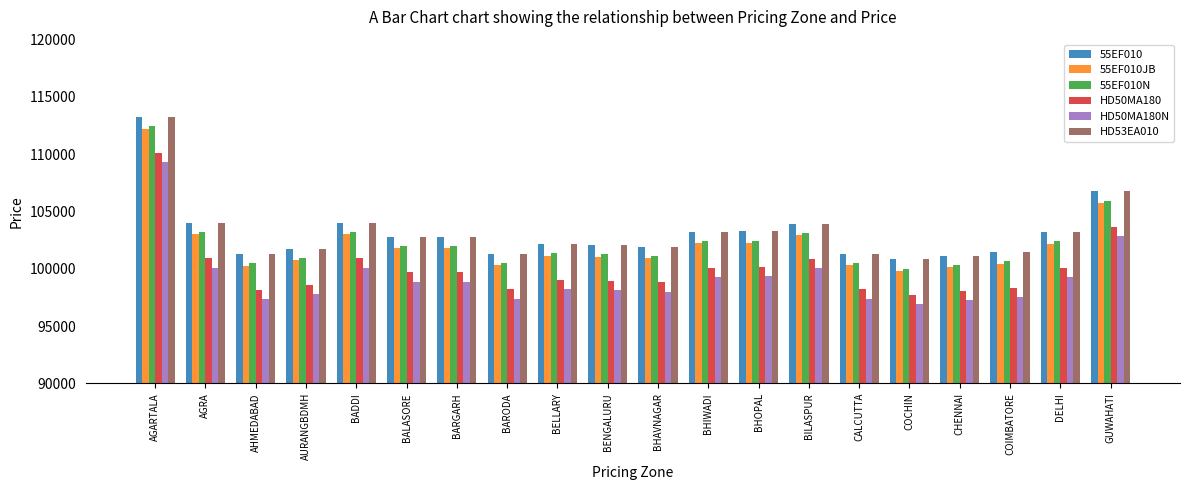

Is it true that HD50MA180N equals 97405 at BARODA?

True